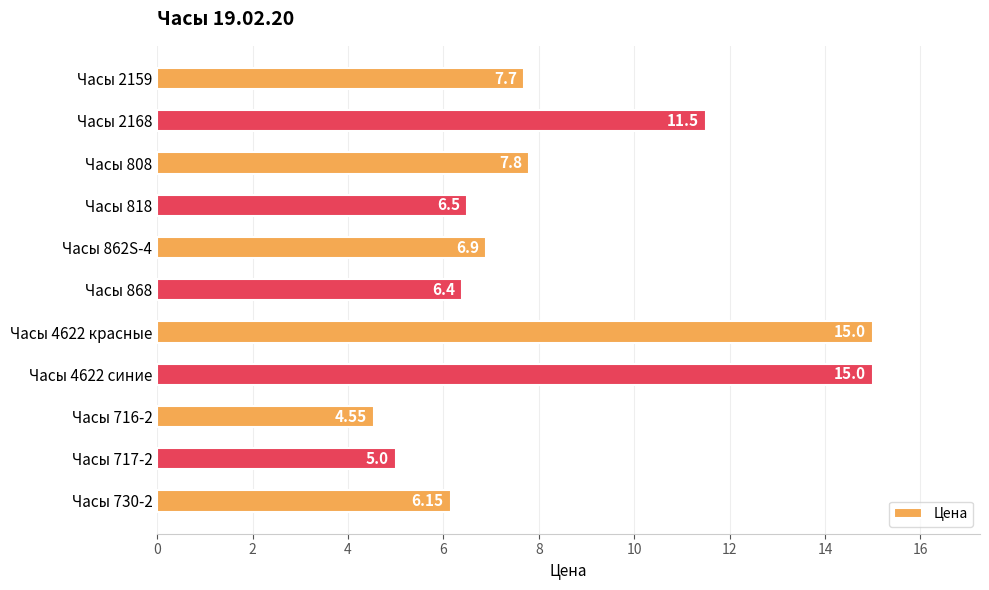

What is the difference between the maximum and second lowest values?

10.0